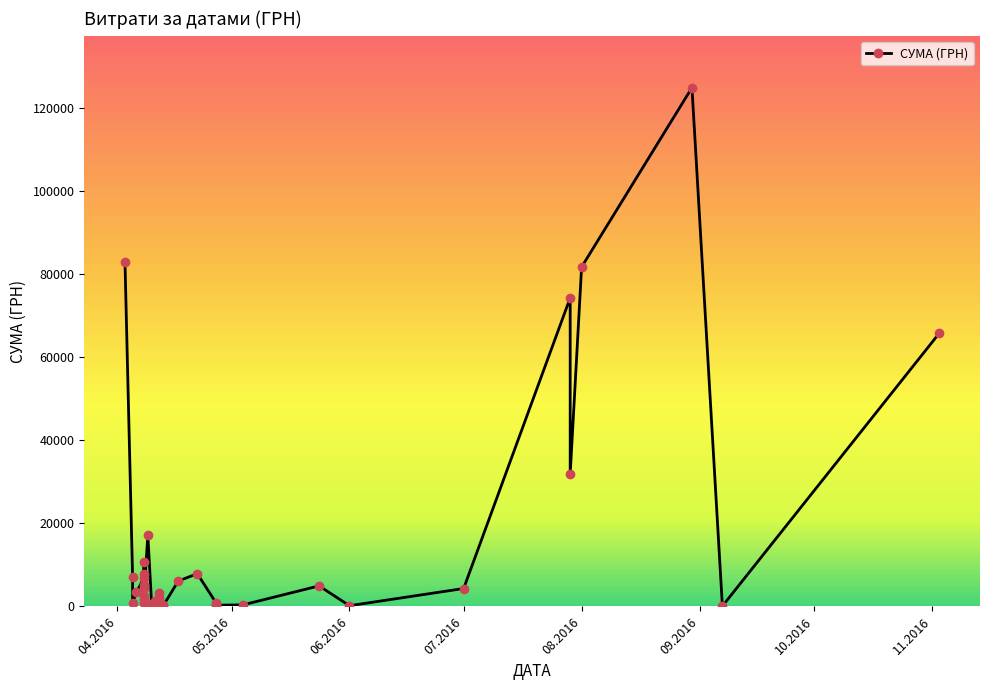

How many distinct data groups are displayed?

1